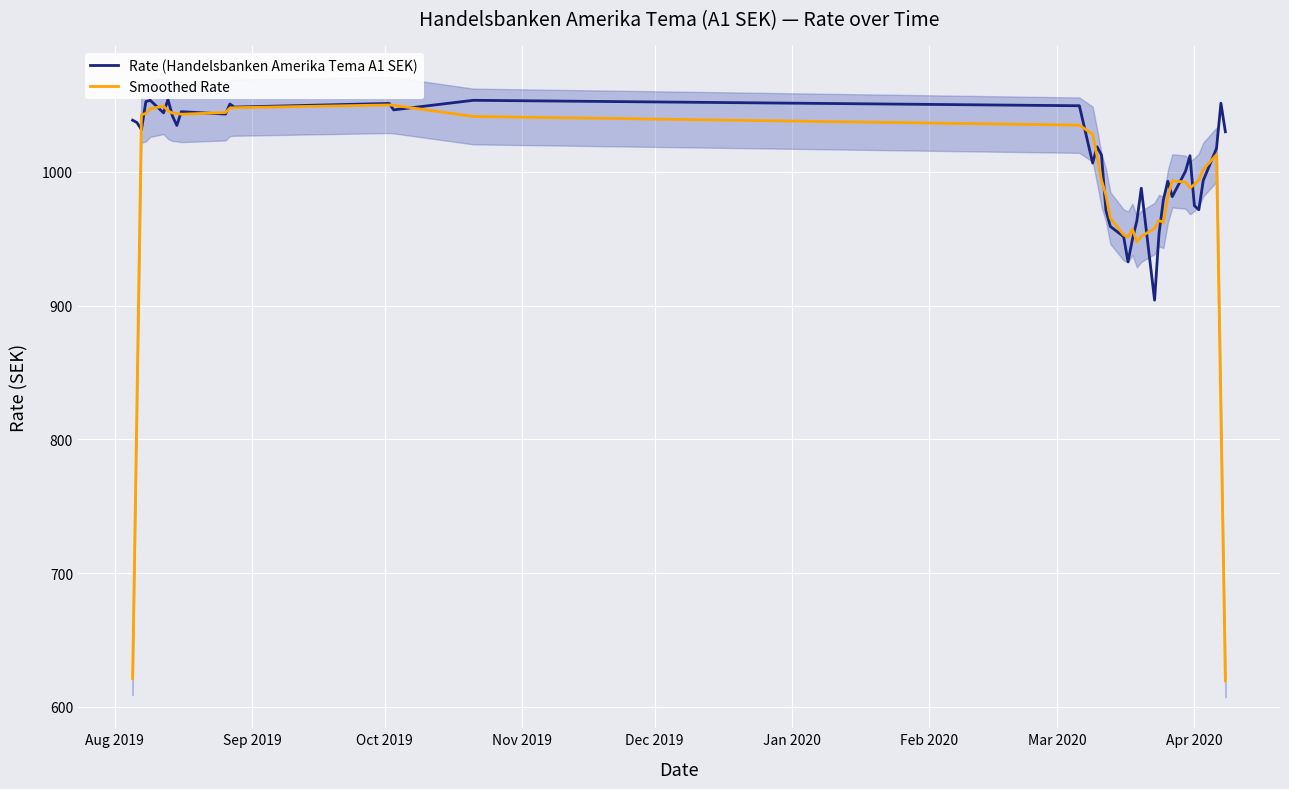

What is the maximum value for Smoothed Rate?

1049.9